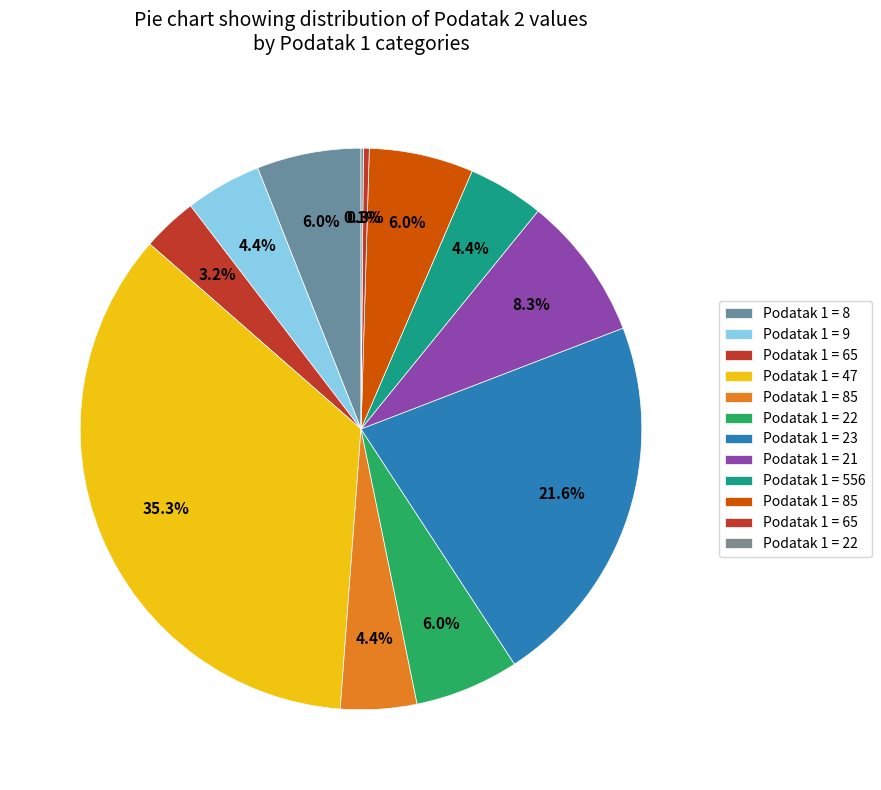

Does any single category account for the majority?

No